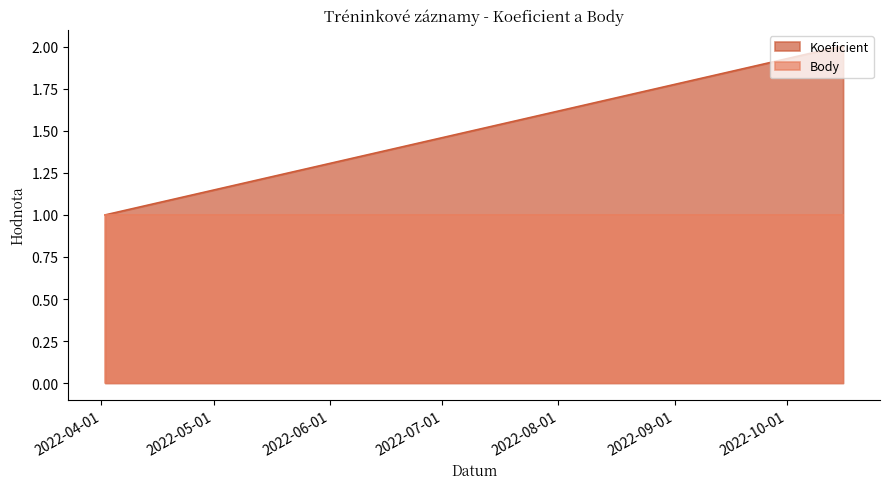

Which has a higher value, 2022-10-15 or 2022-10-16?

2022-10-15